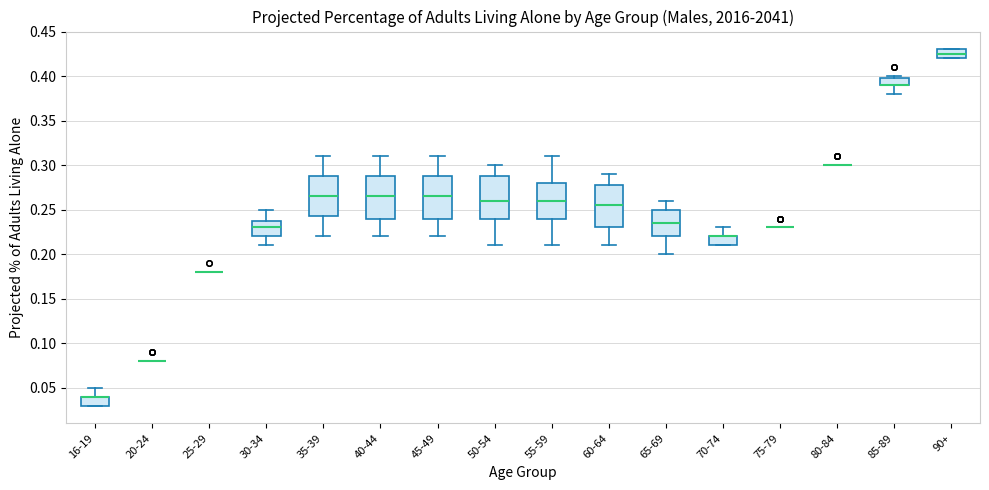

Where is the lower edge of the box for 90+ on the y-axis? The values are not printed on the chart, so give them approximately, as read against the axis.

0.420